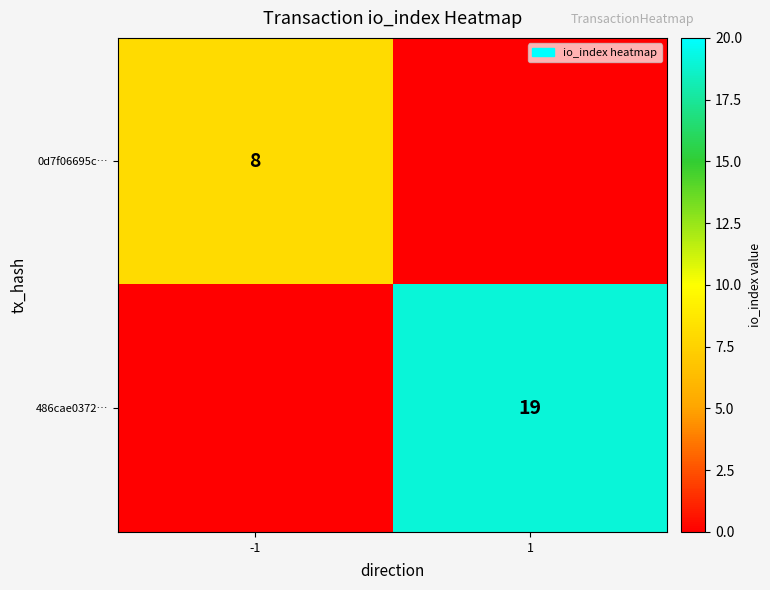

Is it true that 0d7f06695c… equals 8 at -1?

True